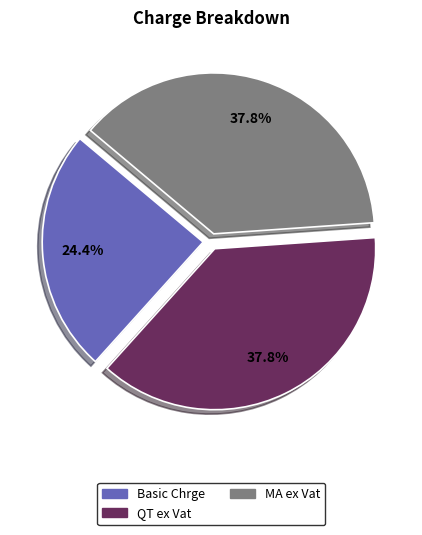

What is the ratio of the value at QT ex Vat to the value at MA ex Vat?

1.0